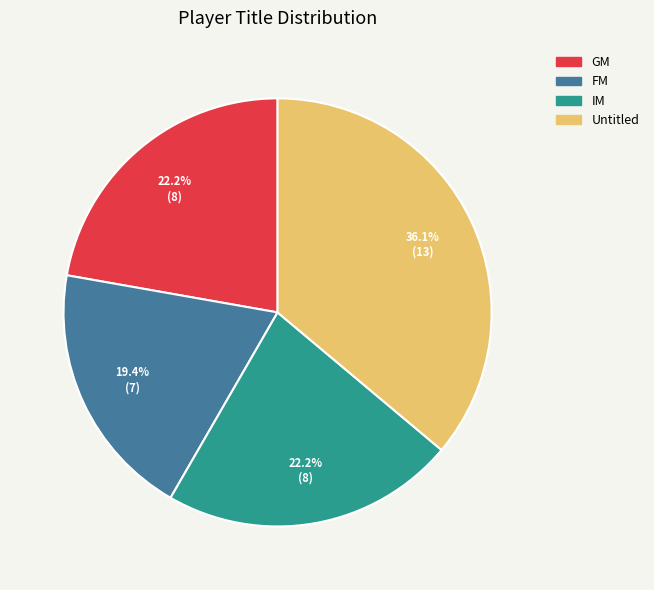

Does any single category account for the majority?

No